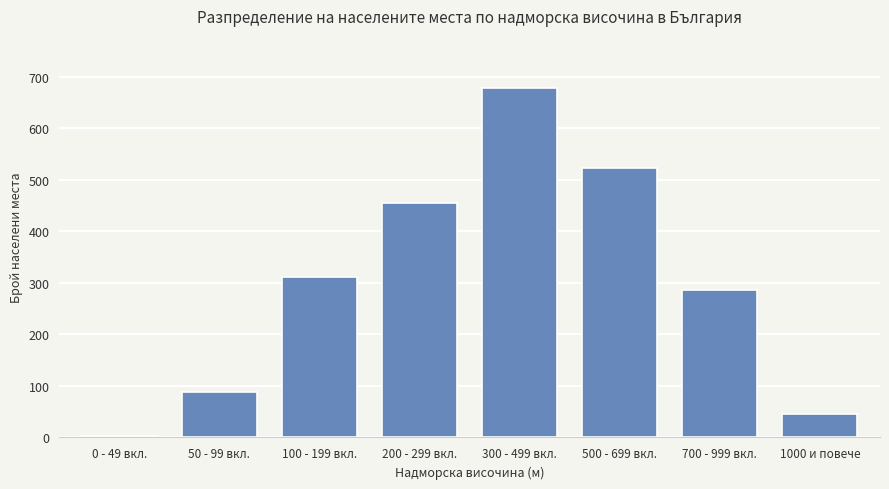

Reading right to left, list all the values displayed in this chart.

45	287	523	678	456	312	89	3